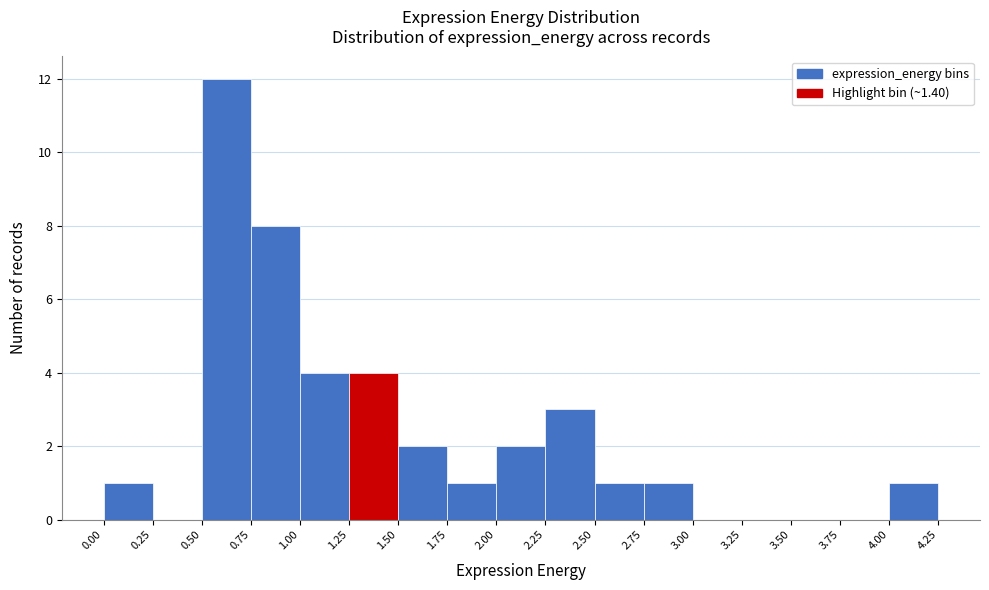

Reading left to right, list every bar in this chart as the range it spans on the x-axis followed by its height. The values are not printed on the chart, so give them approximately, as read against the axis.

0.00 to 0.25: 1
0.25 to 0.50: 0
0.50 to 0.75: 12
0.75 to 1.00: 8
1.00 to 1.25: 4
1.25 to 1.50: 4
1.50 to 1.75: 2
1.75 to 2.00: 1
2.00 to 2.25: 2
2.25 to 2.50: 3
2.50 to 2.75: 1
2.75 to 3.00: 1
3.00 to 3.25: 0
3.25 to 3.50: 0
3.50 to 3.75: 0
3.75 to 4.00: 0
4.00 to 4.25: 1